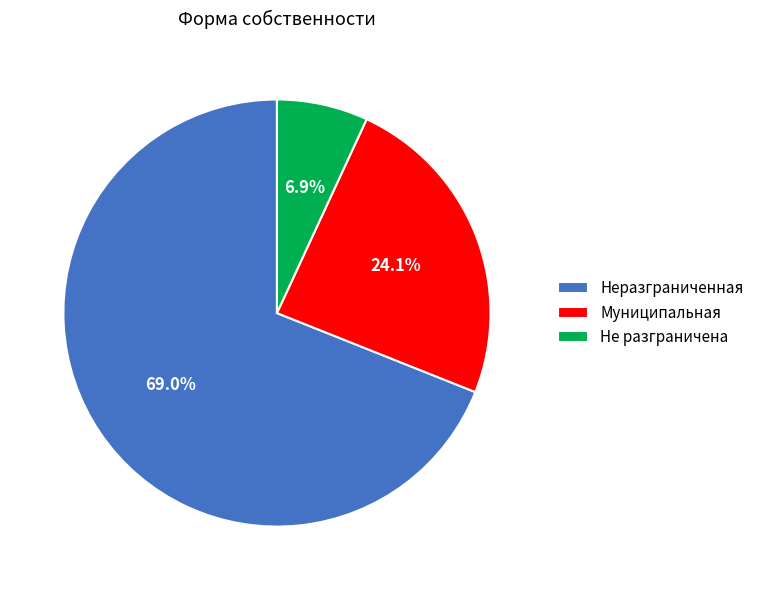

What percentage is the Неразграниченная slice, to the nearest percent?

69%